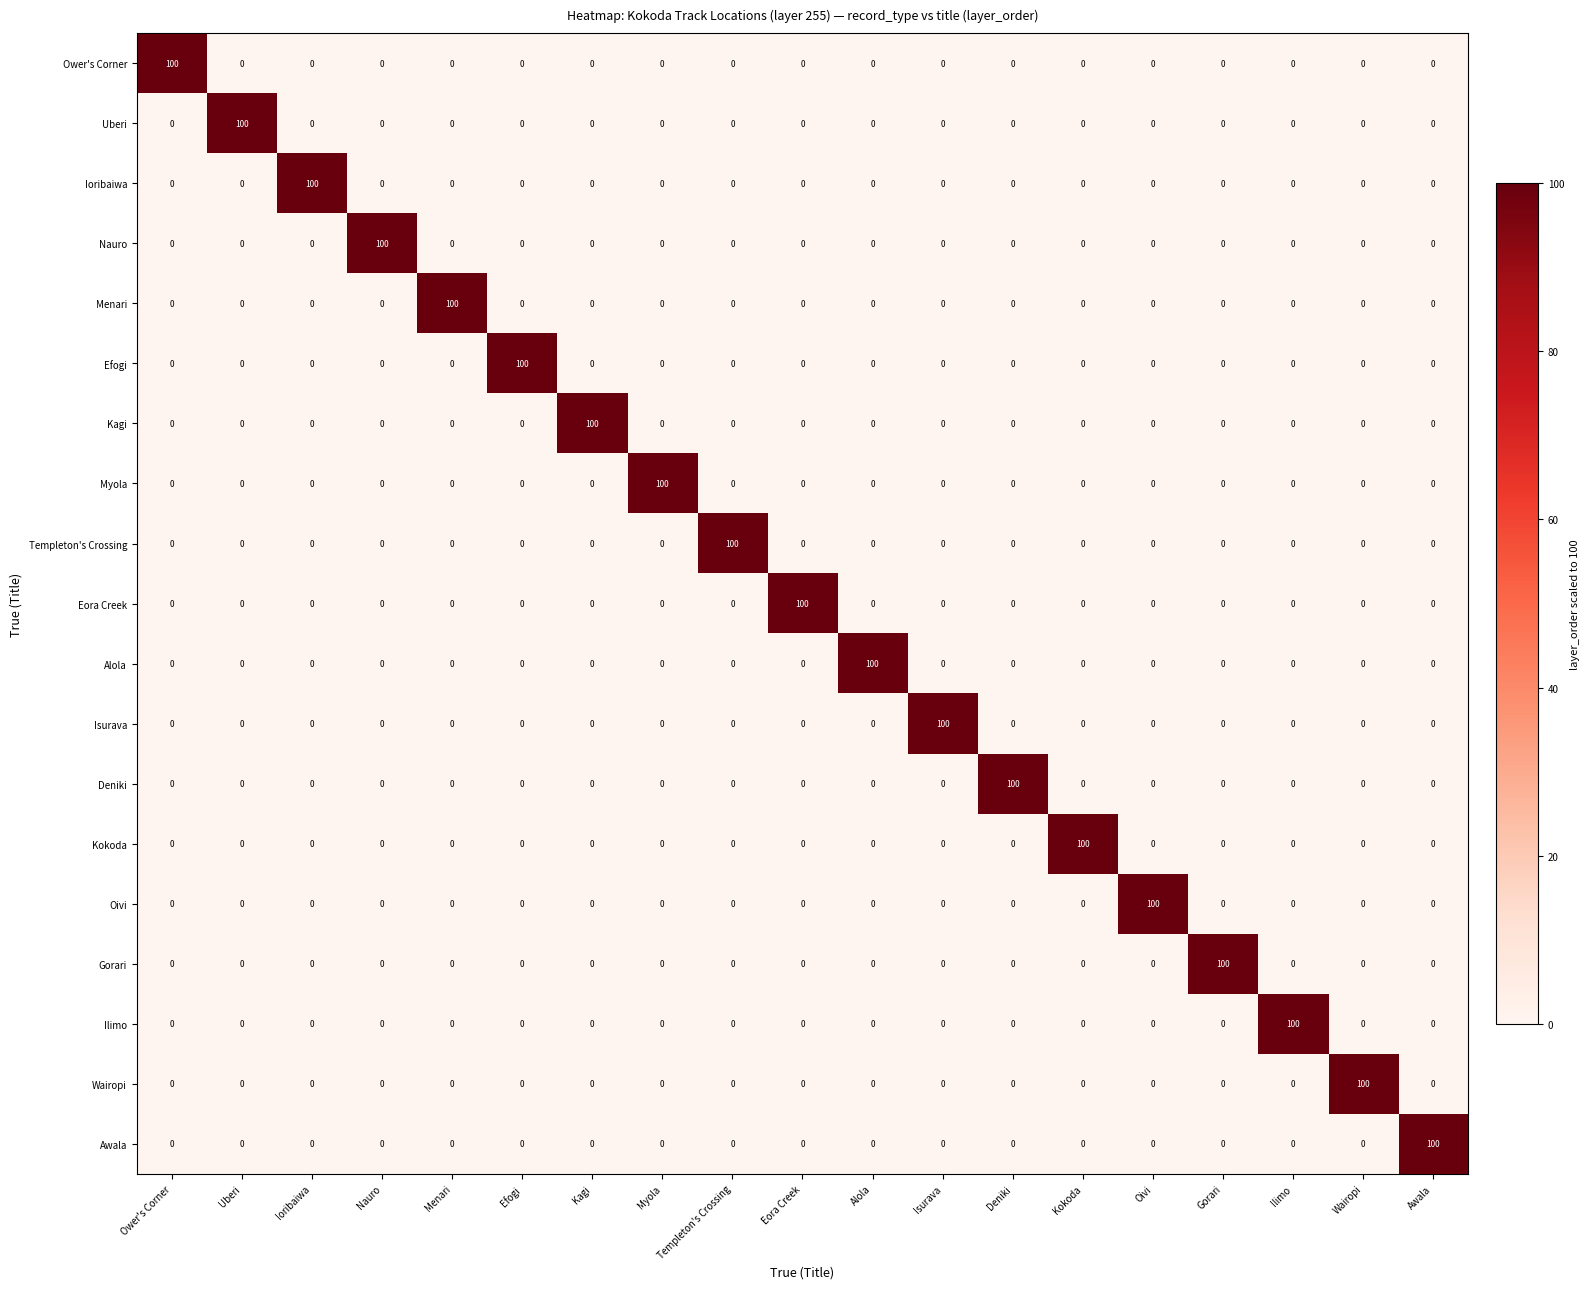

How many positive values does the Awala series have?

1